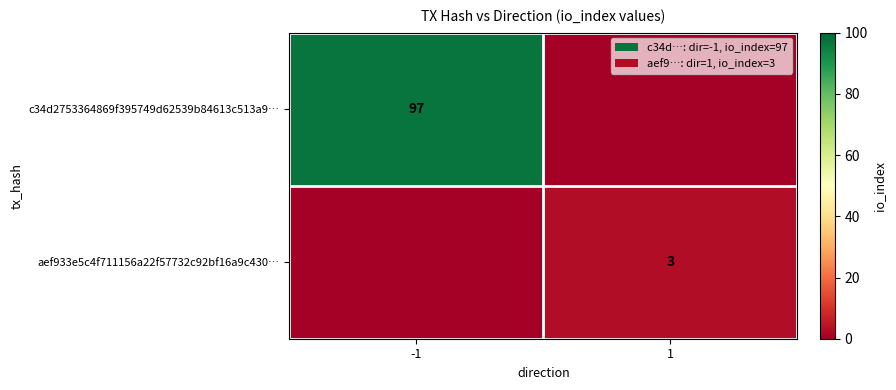

The value of aef933e5c4f711156a22f57732c92bf16a9c430… at 1 is 3. True or false?

True